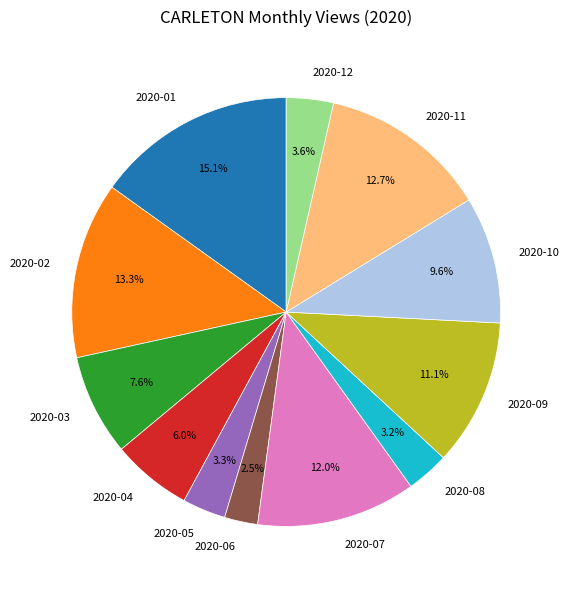

Is 2020-05 the majority of the pie?

No